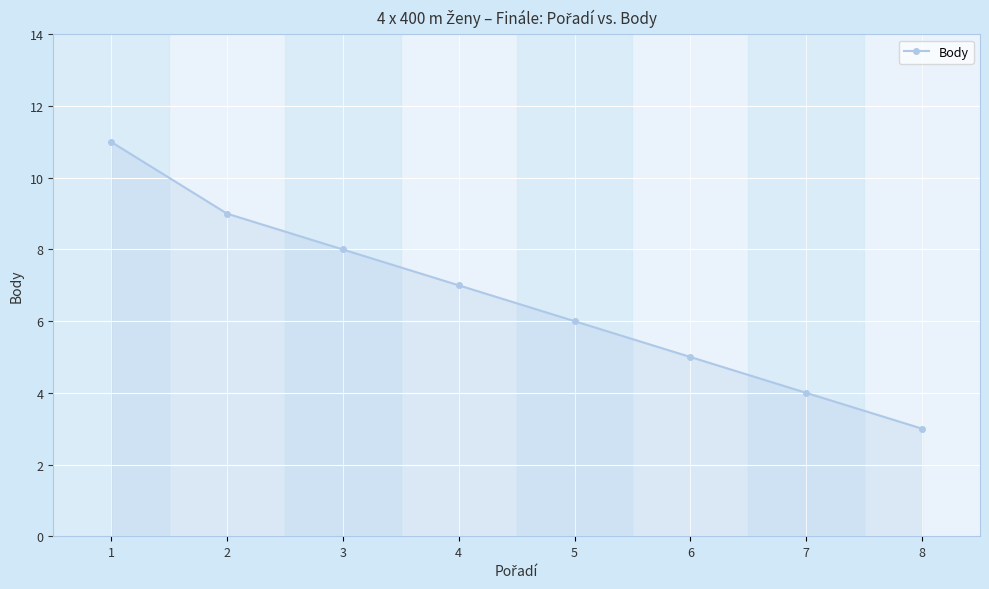

How many values are between 5 and 9?

5